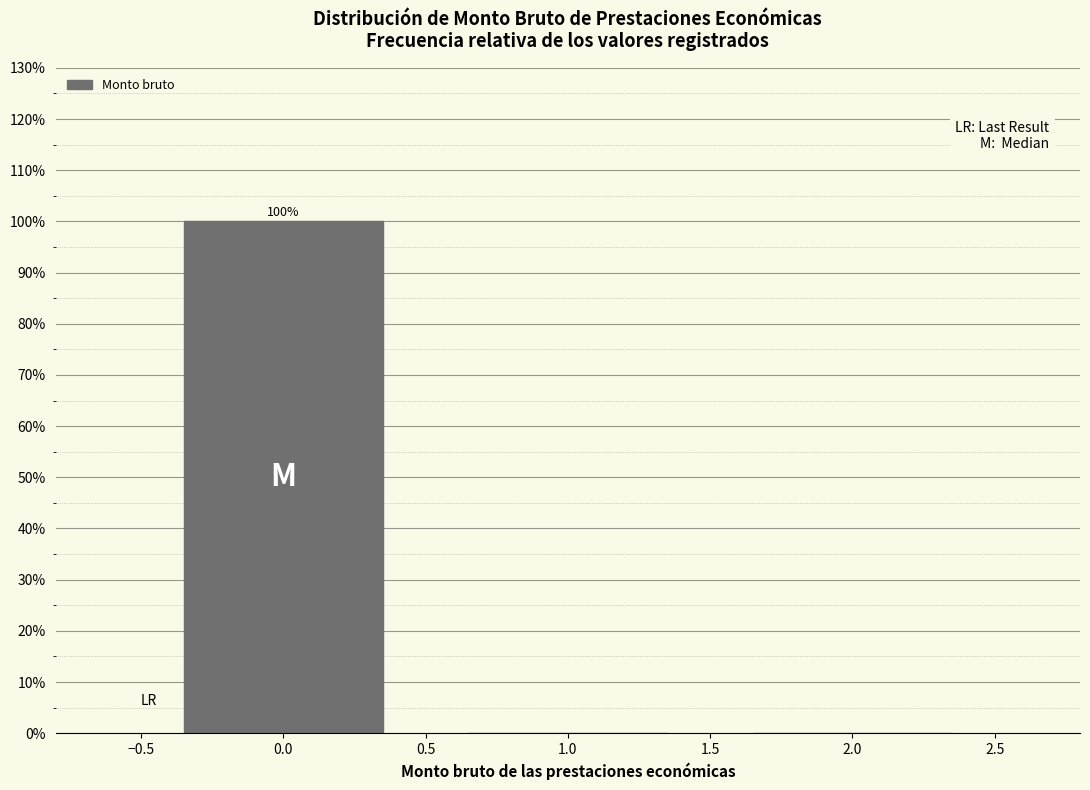

Reading right to left, list all the values displayed in this chart.

2.0=0	1.0=0	0.0=100